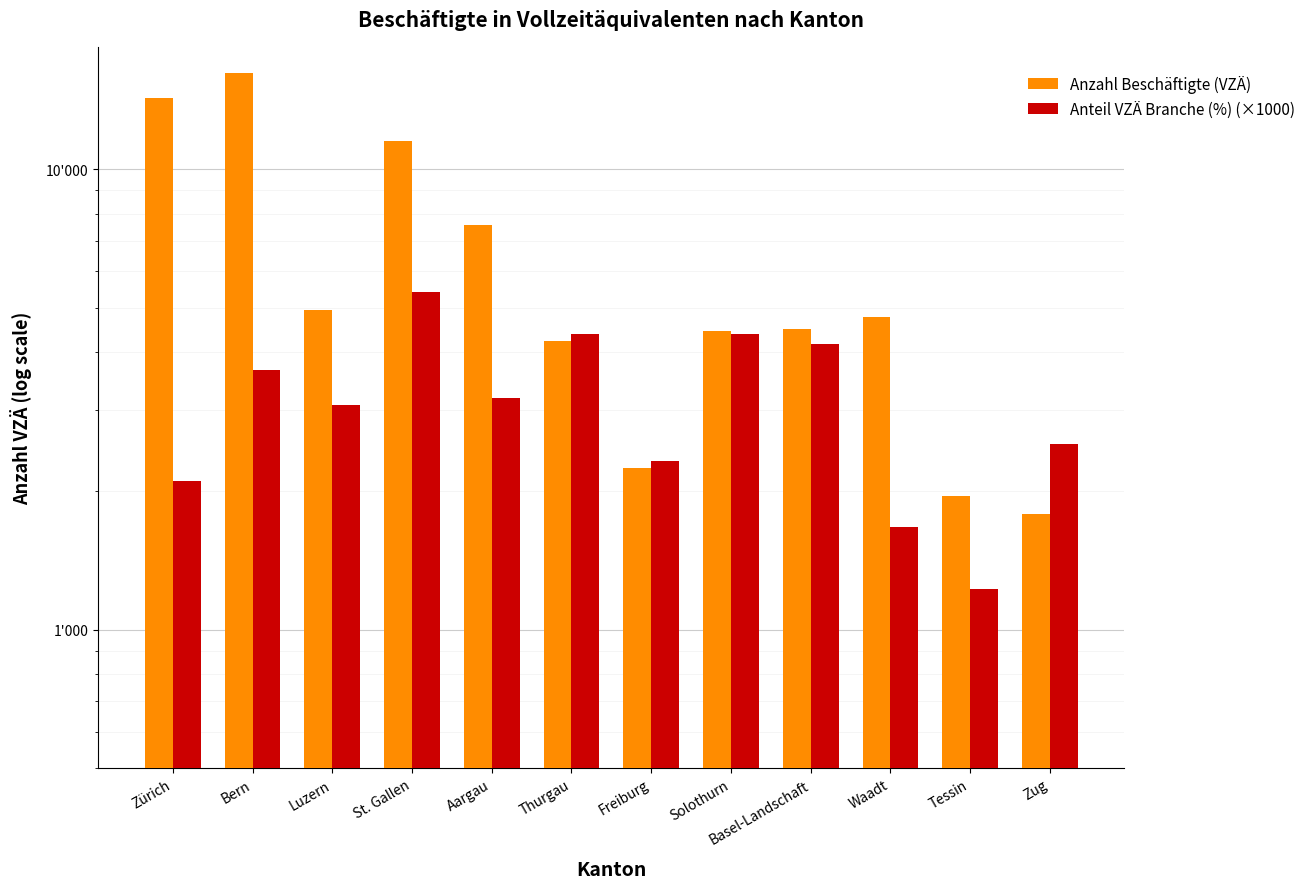

What is the difference between the maximum and minimum values in the Anzahl Beschäftigte (VZÄ) series?

14428.2